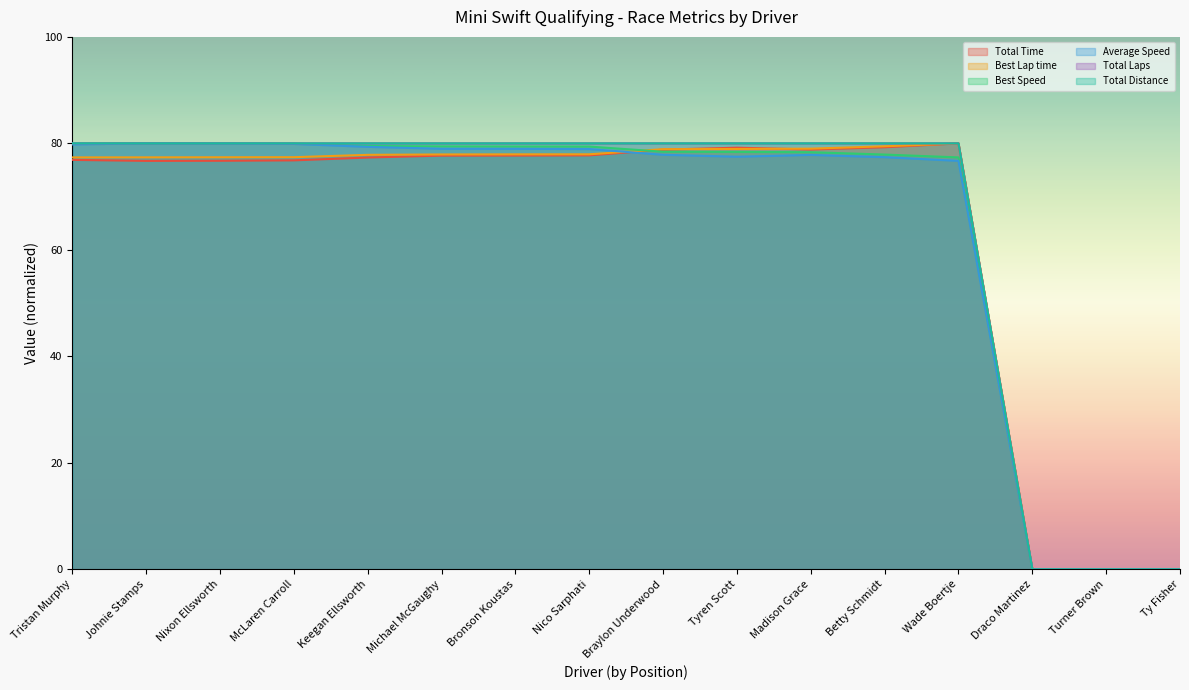

What is the difference between the maximum and minimum values in the Best Speed series?

80.0